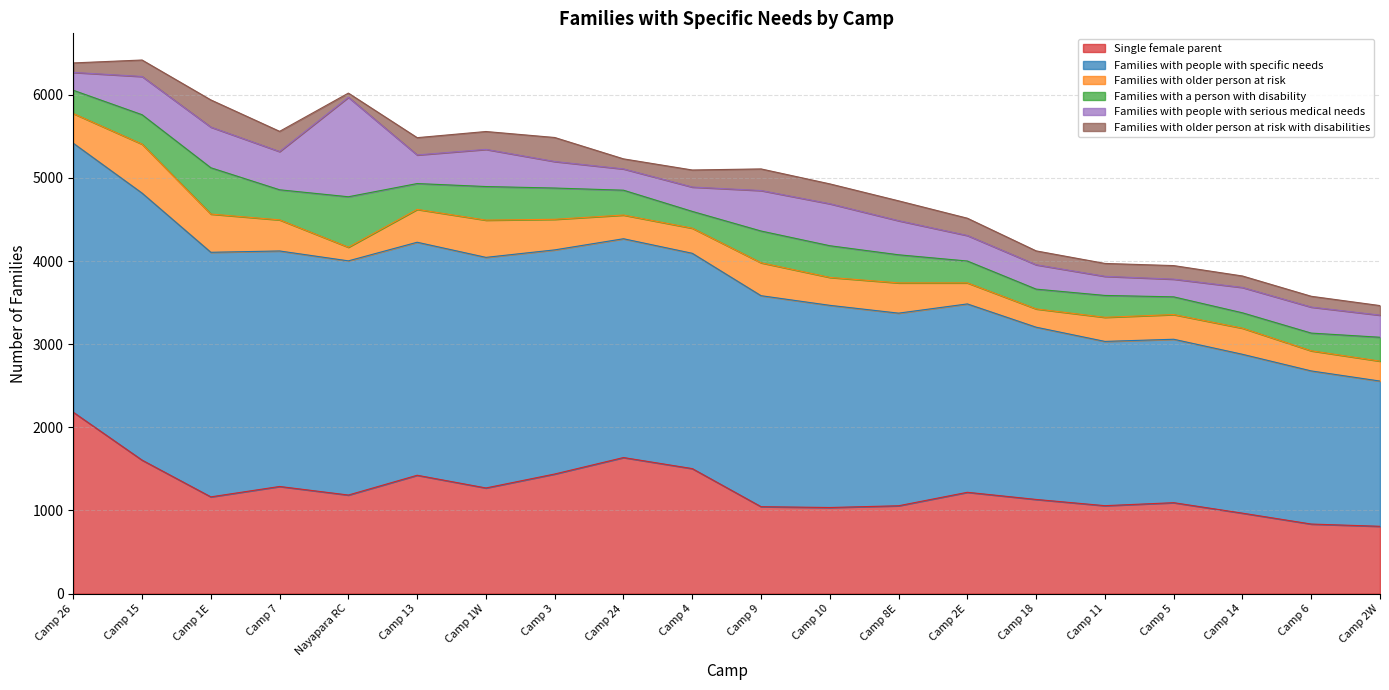

Is the value of Families with older person at risk with disabilities at Camp 11 greater than the value of Families with a person with disability at Camp 9?

No